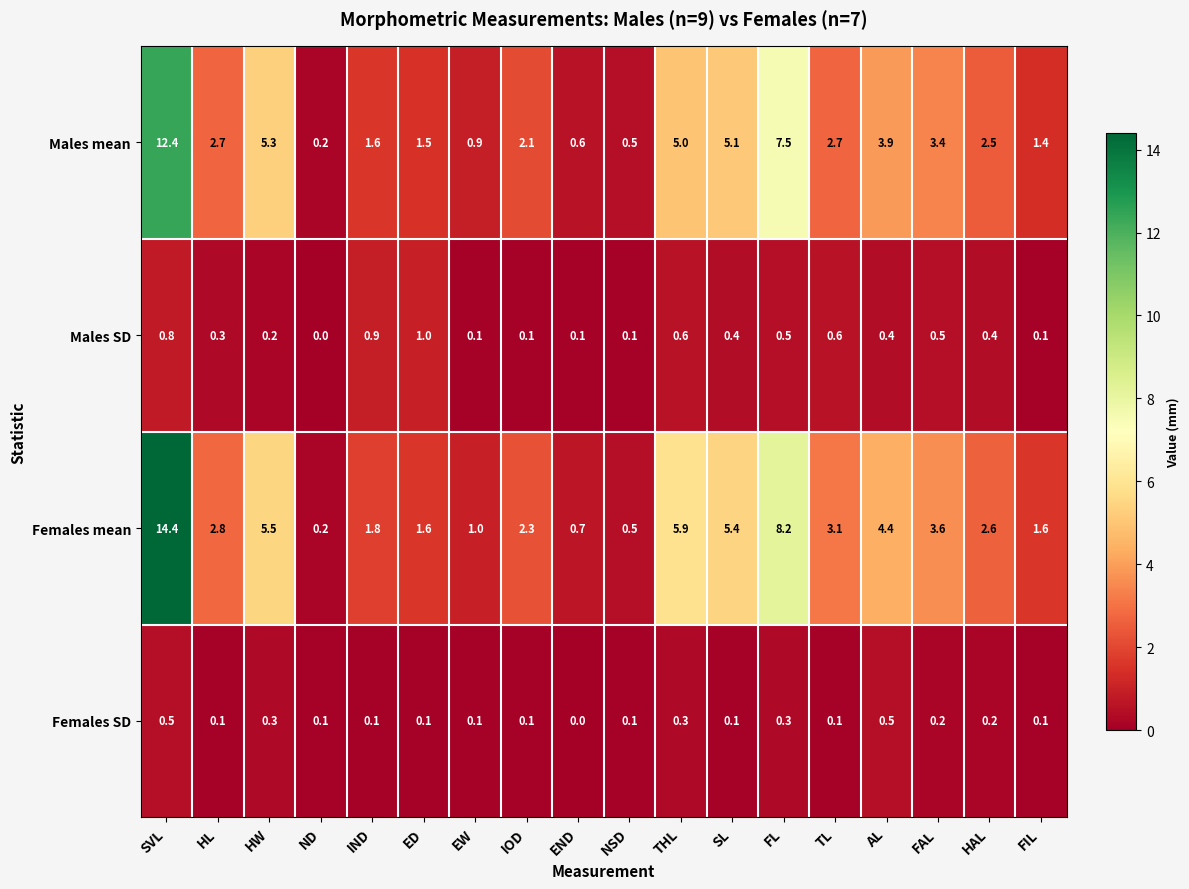

Between THL and AL, which series saw the biggest shift?

Females mean